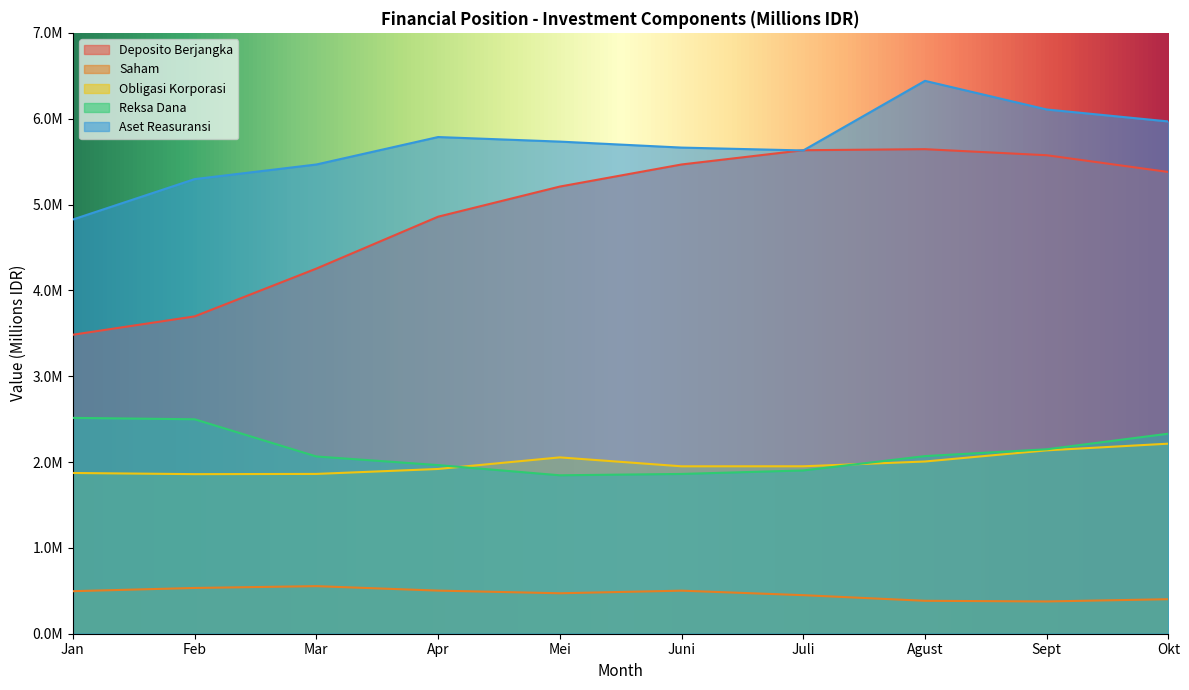

What is the difference between the Obligasi Korporasi values at Juni and Oktober?

263870.8